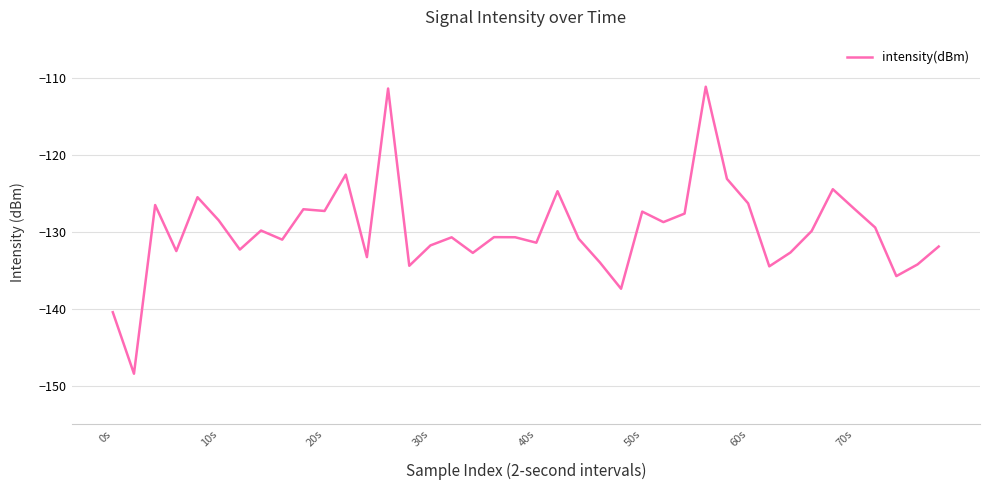

What is the smallest value displayed?

-148.4